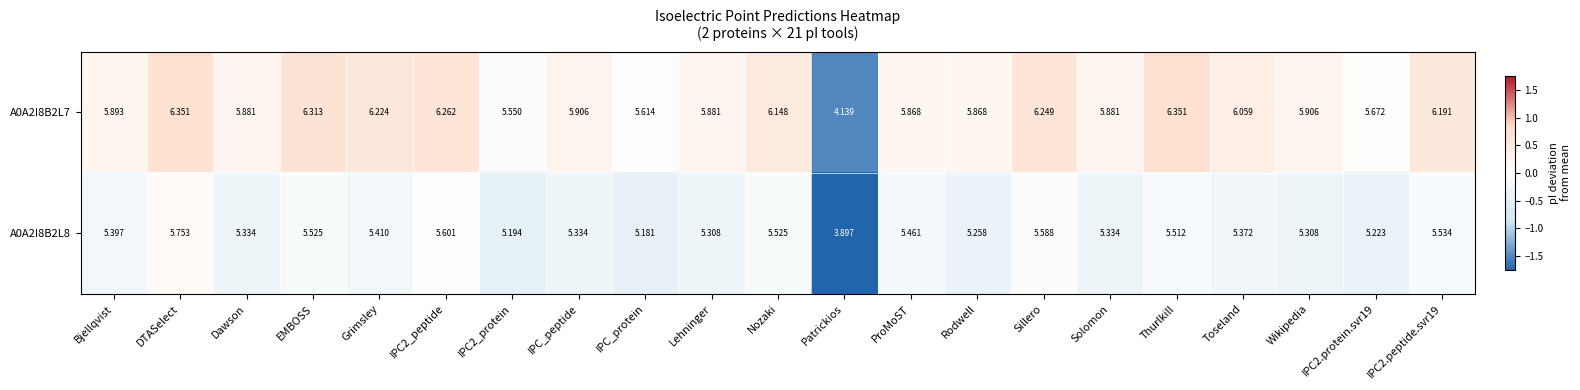

How many data points in A0A2I8B2L7 are above 5?

20